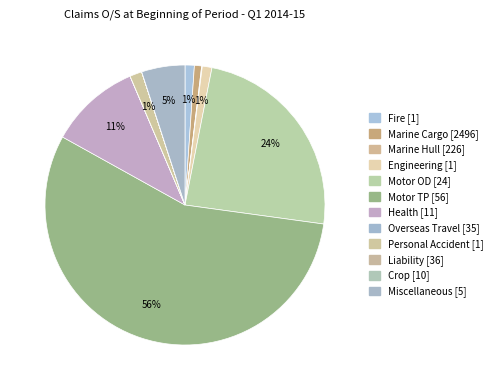

Is there a majority slice in this chart?

Yes